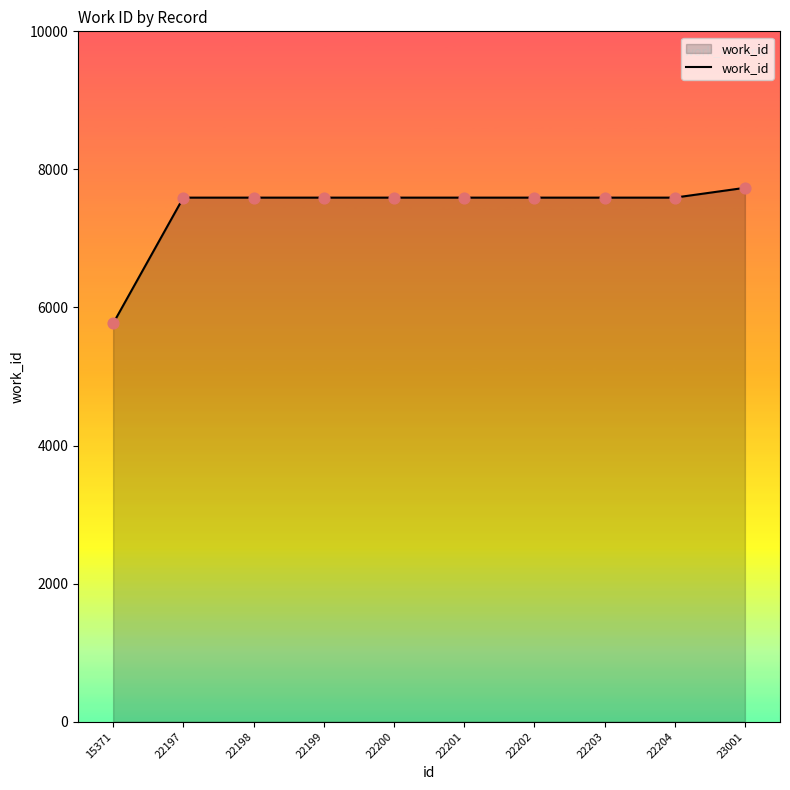

What is the ratio of the value at 22201 to the value at 22197?

1.0